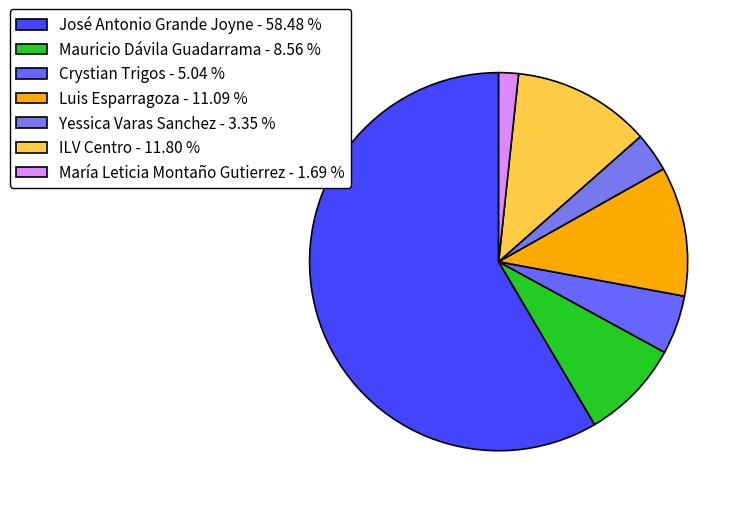

How much of the chart is everything except Crystian Trigos?

95.0%